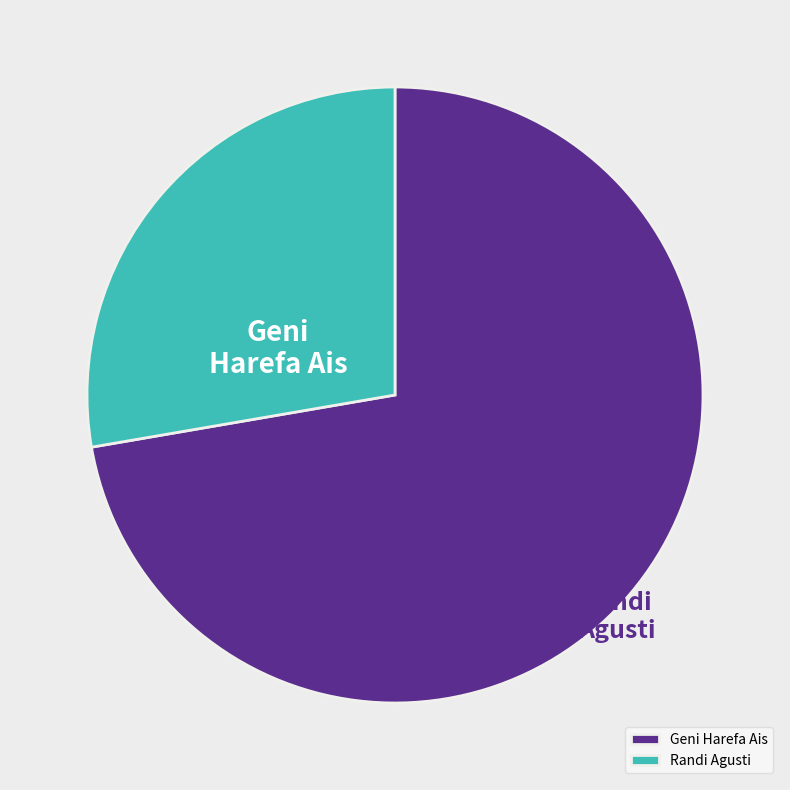

What is the total percentage of Randi Agusti and Geni Harefa Ais?

100.0%